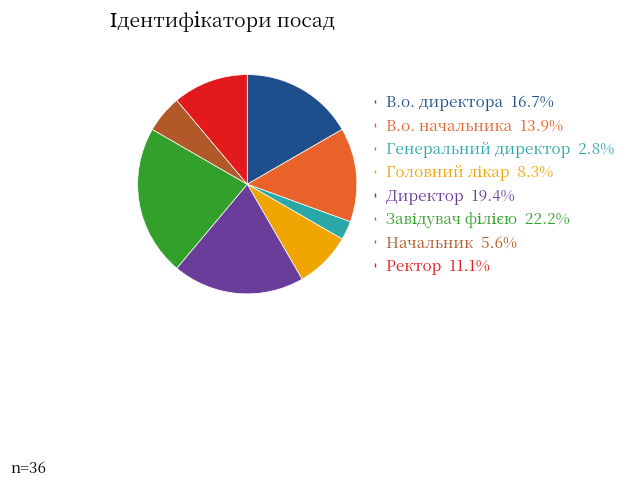

Is the sum of Генеральний директор 2.8% and Директор 19.4% greater than half?

No